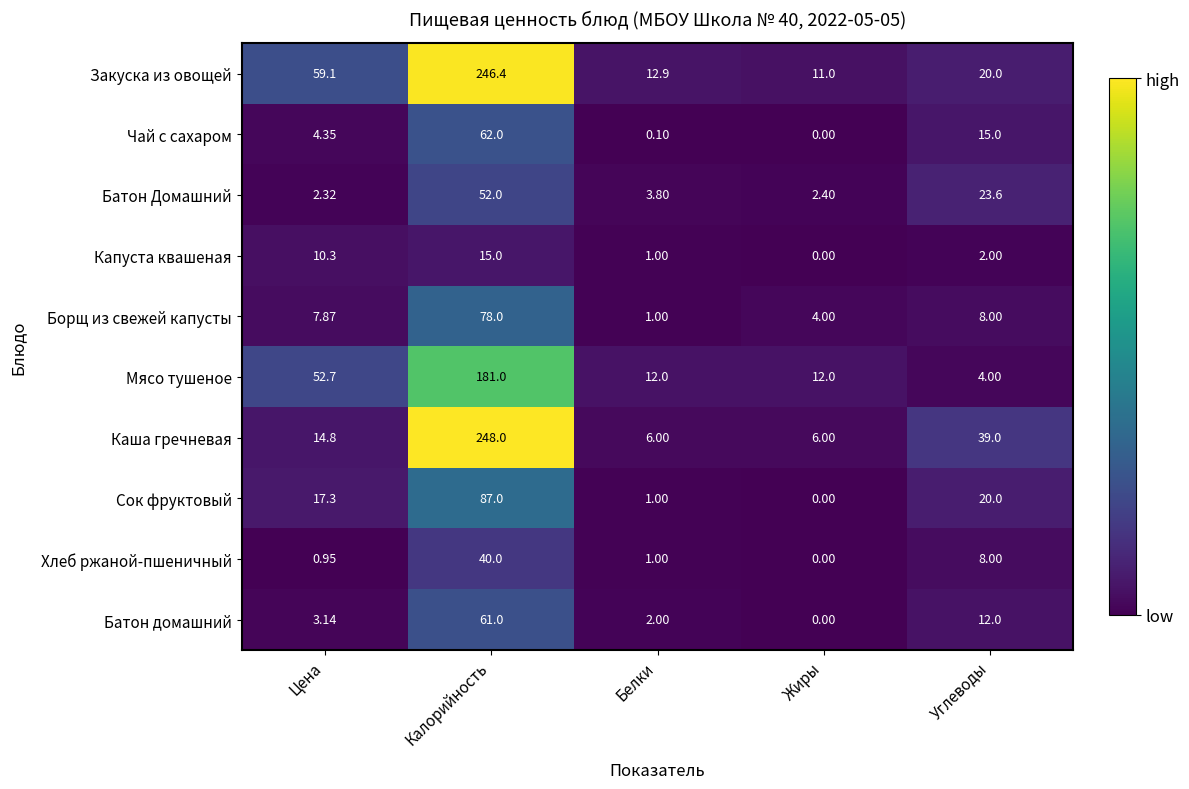

What is the difference between the highest and lowest values at Белки?

12.8